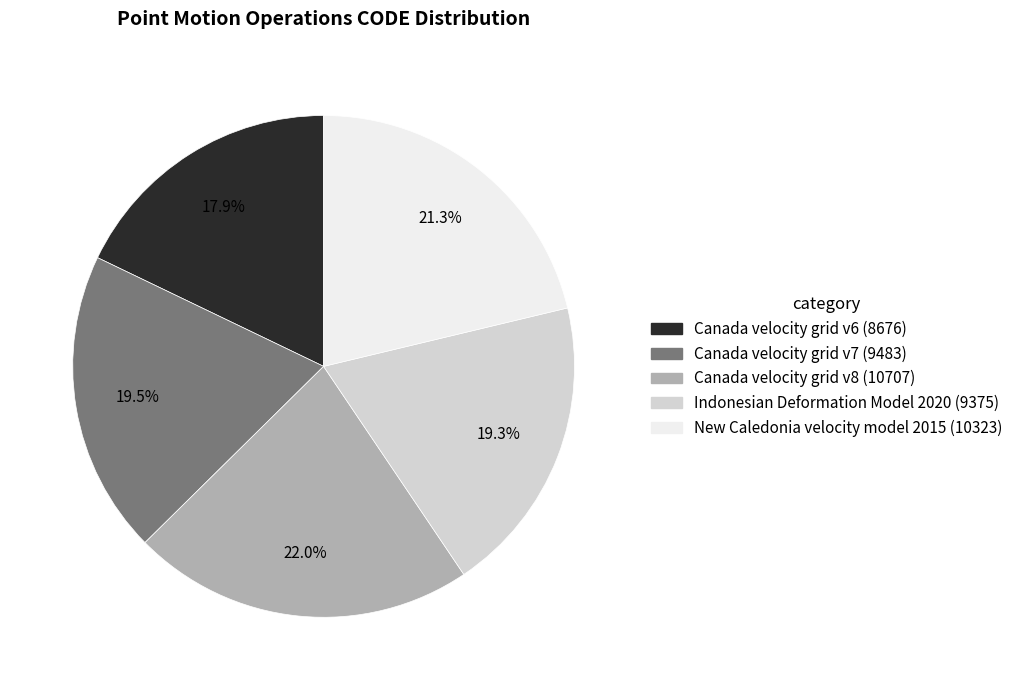

To the nearest percent, what is the difference between the Canada velocity grid v8 and Indonesian Deformation Model 2020 slice percentages?

3%